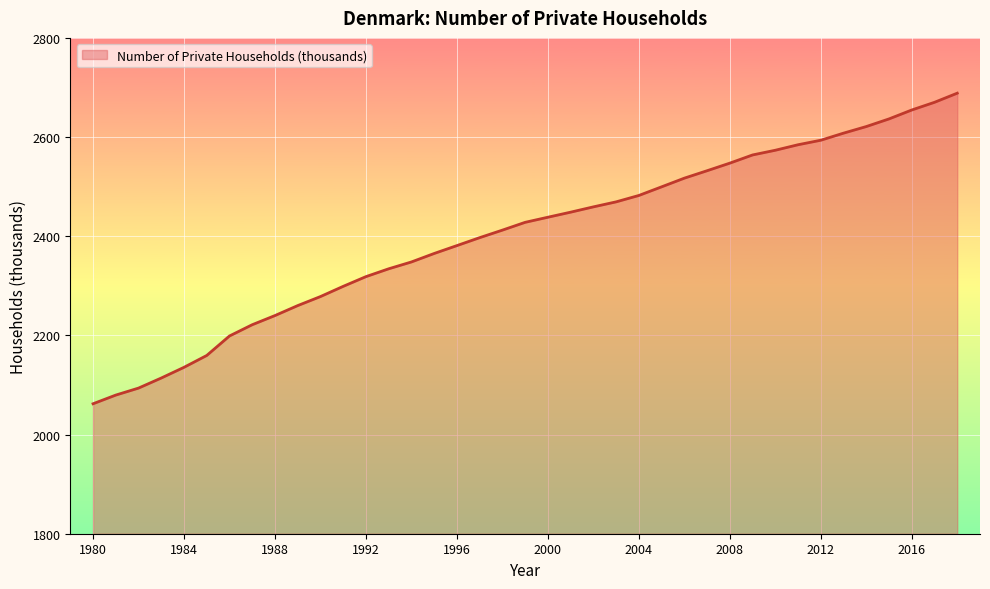

How many lines are shown in the chart?

1